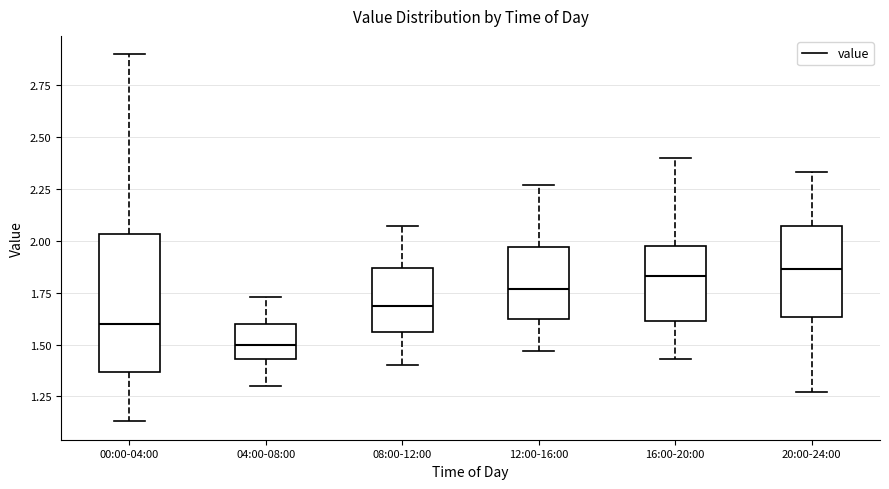

Which box is the tallest, from its lower edge to its upper edge?

00:00-04:00